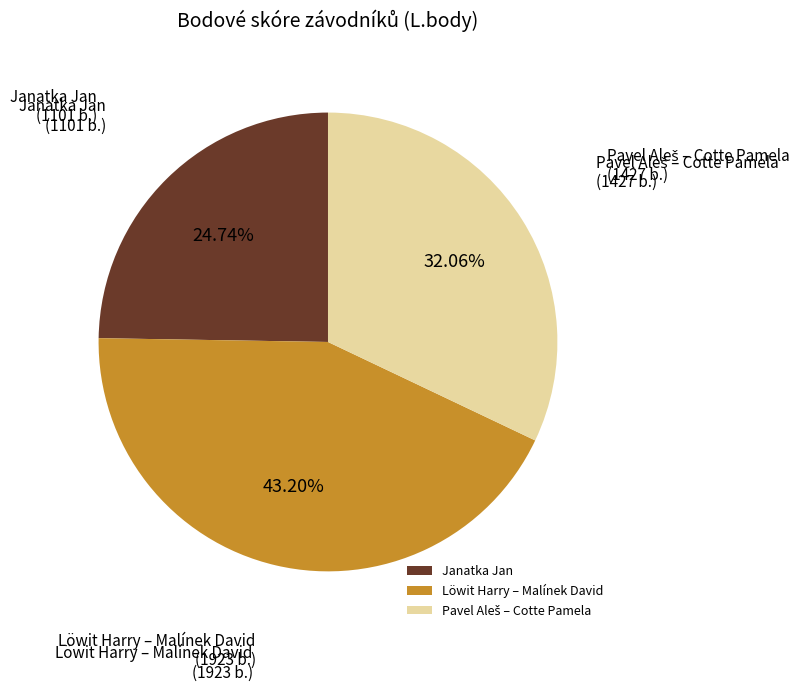

Which slice is the smallest?

Janatka Jan